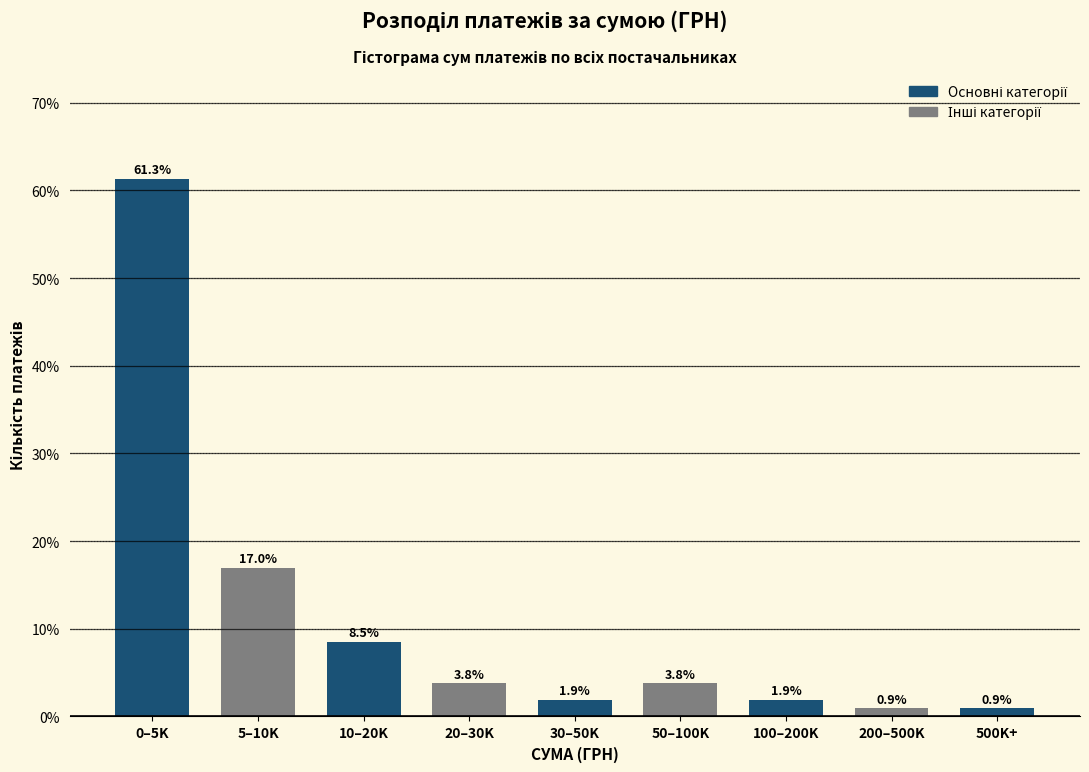

Reading right to left, what are all the values shown in this chart?

0.9	0.9	1.9	3.8	1.9	3.8	8.5	17.0	61.3